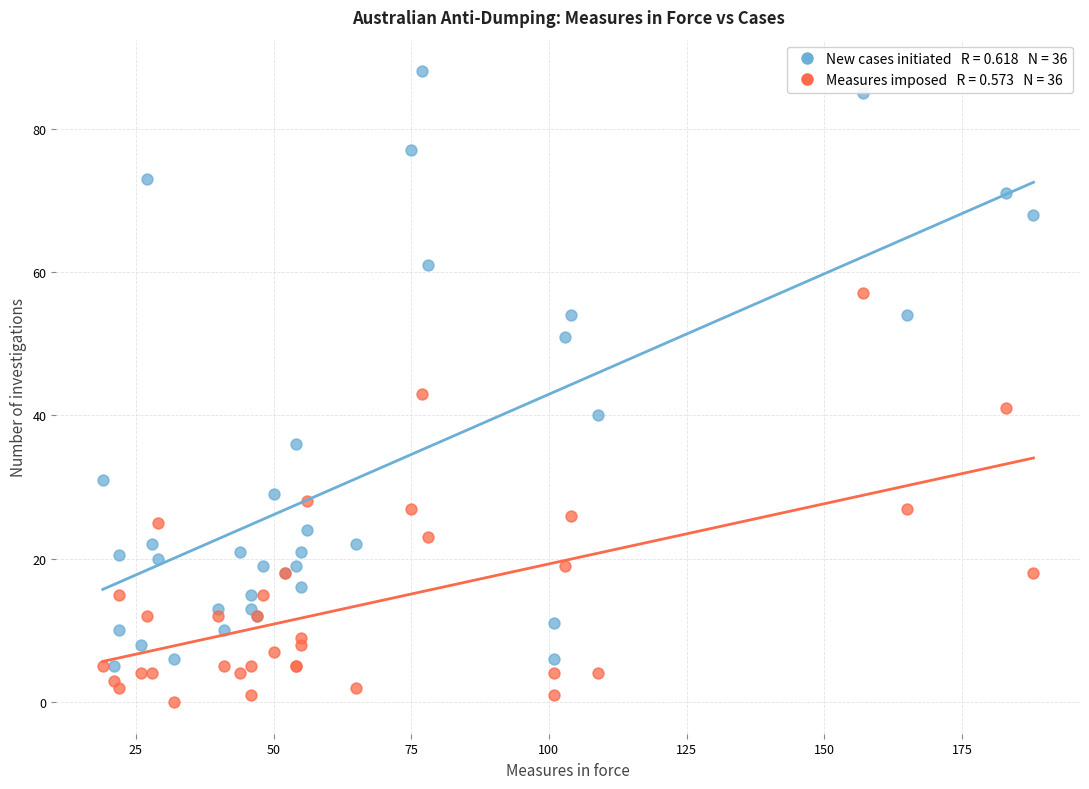

Across all series, what Y value is closest to 44?

43.0